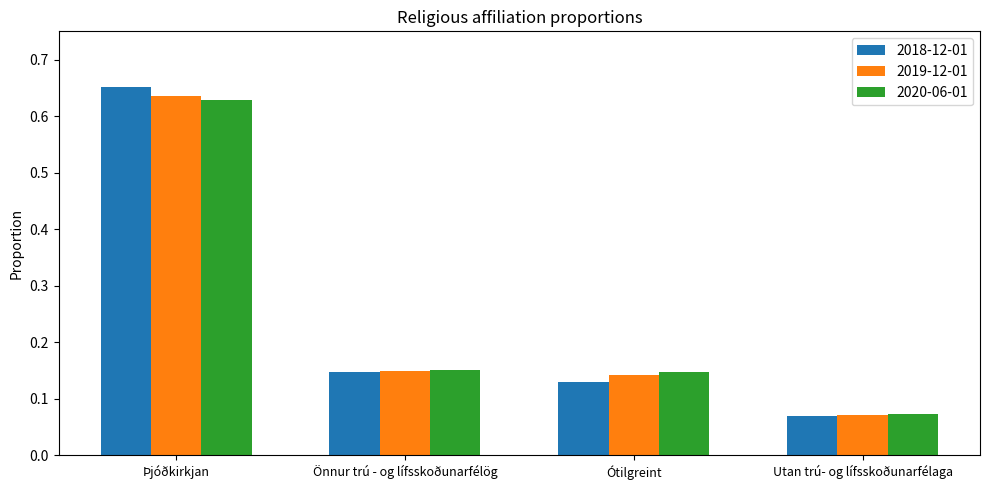

The 2019-12-01 series shows 1.1 at Þjóðkirkjan. True or false?

False